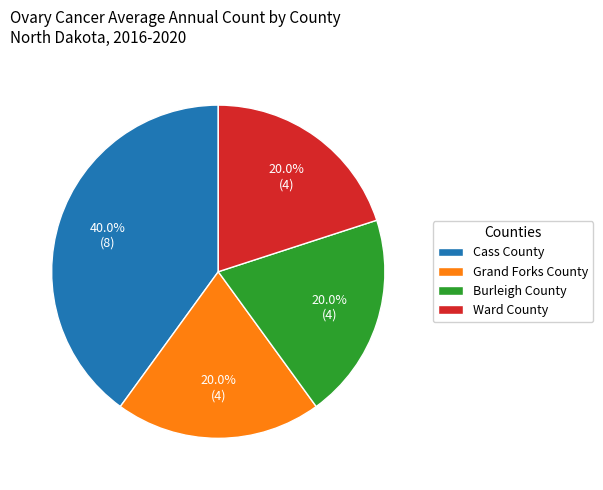

What percentage is NOT represented by Grand Forks County?

80.0%